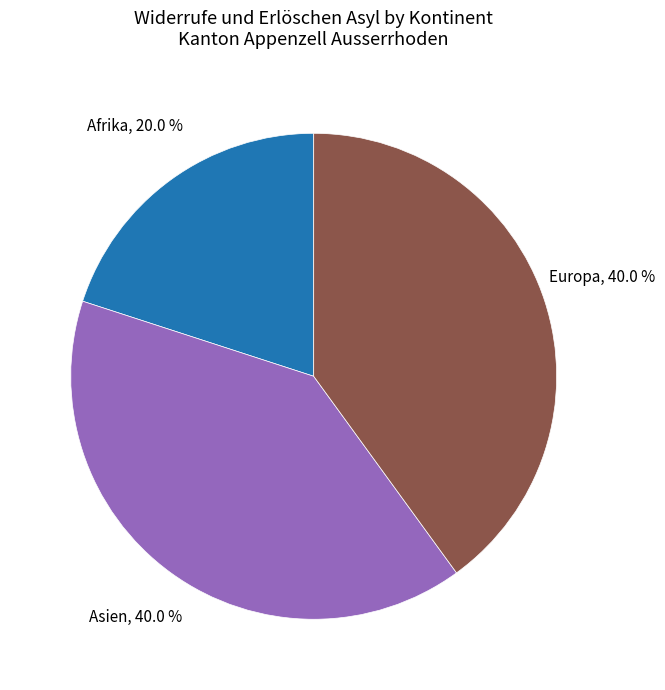

Does any single category account for the majority?

No